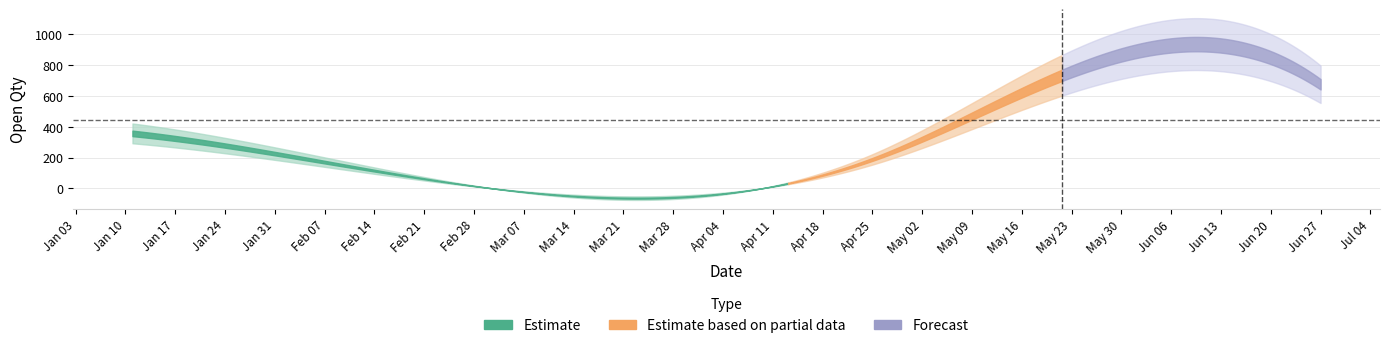

Reading left to right, what are all the values shown in this chart?

357	866	676	126	205